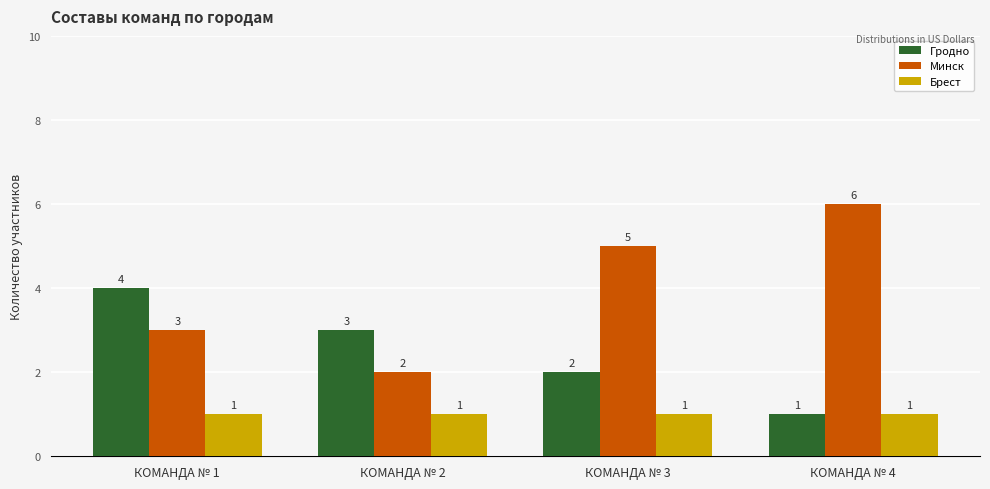

Read the Гродно value at КОМАНДА № 3.

2